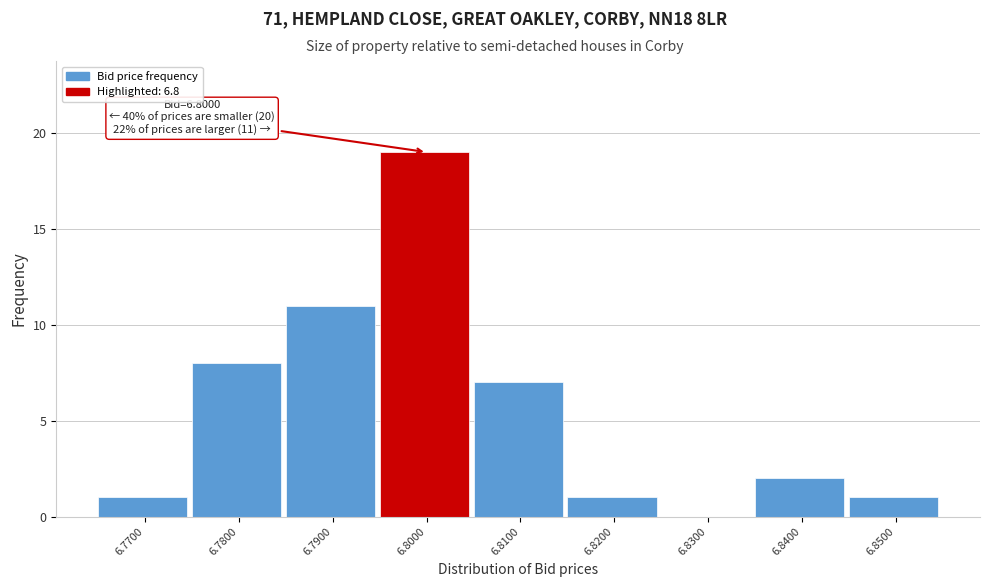

Over which range of the x-axis is the bar tallest?

6.795 to 6.805